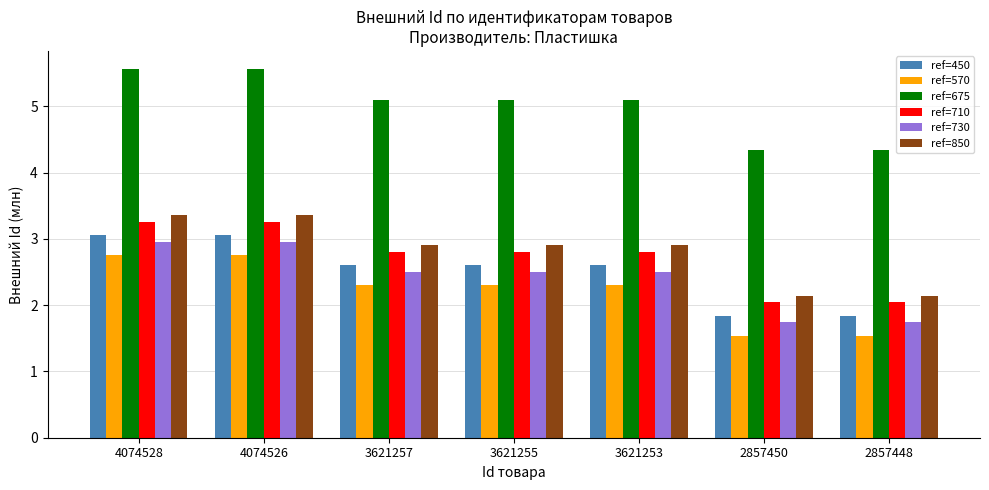

Is the value of ref=570 at 2857448 greater than the value of ref=450 at 2857448?

No